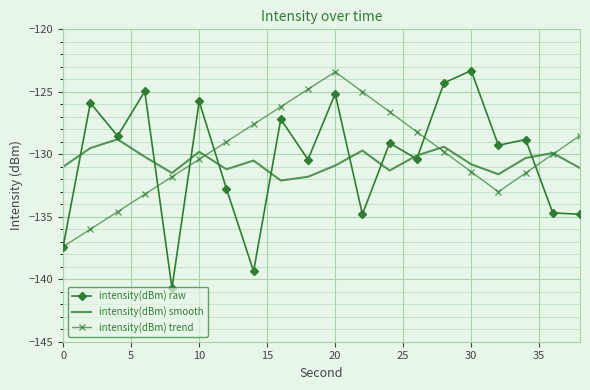

True or false: intensity(dBm) smooth and intensity(dBm) raw cross at least once.

True